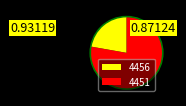

The 4451 slice represents 78% of the pie. True or false?

True